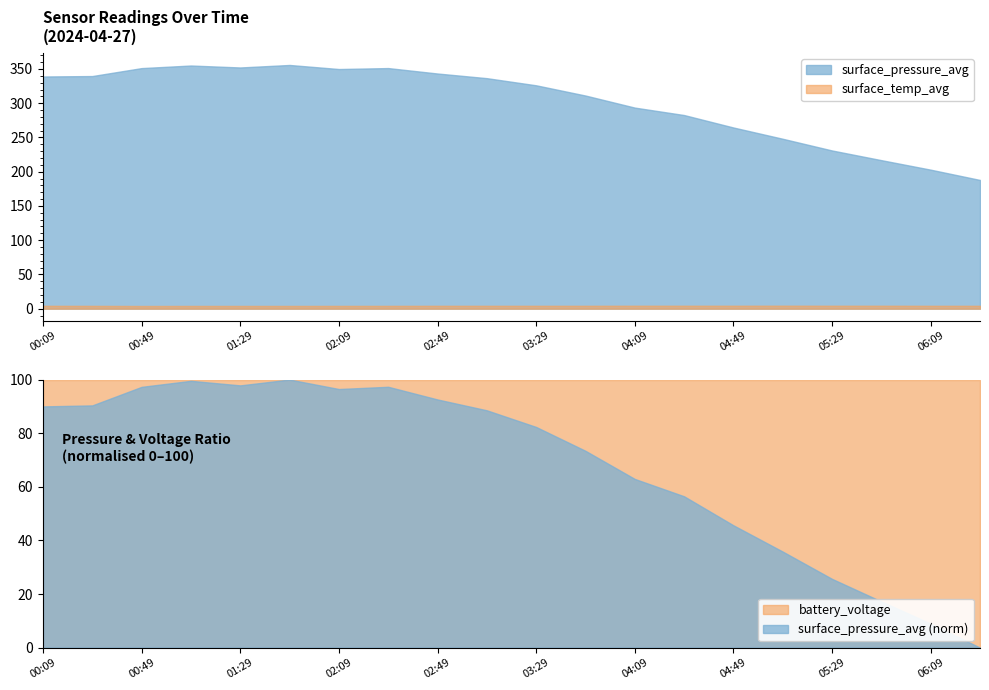

What are all the series names shown in the legend?

surface_pressure_avg, surface_temp_avg, battery_voltage